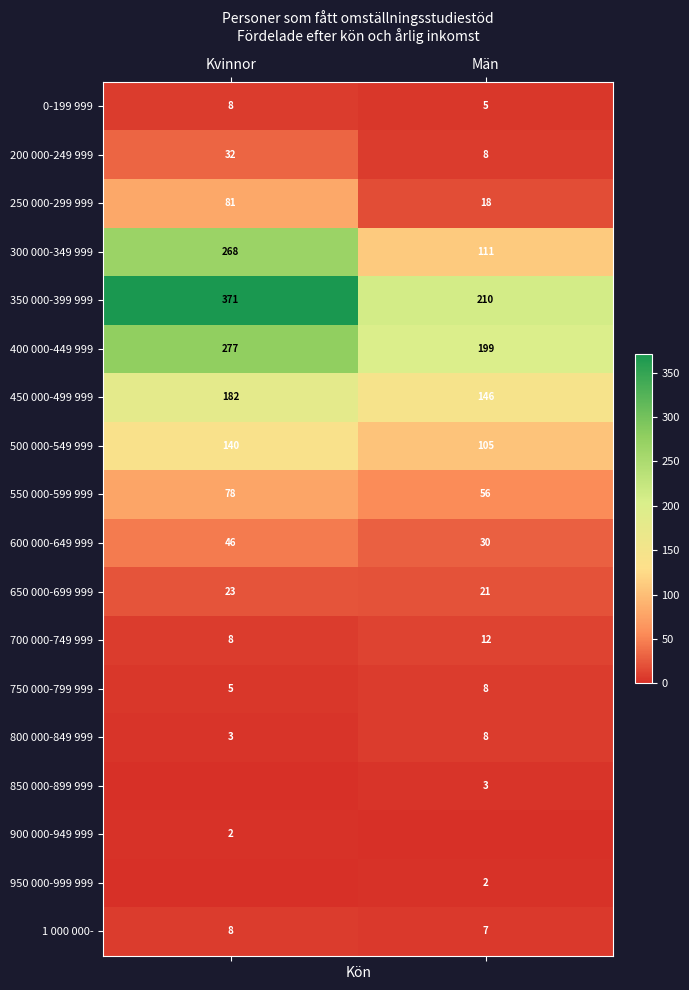

What is the difference between the highest and lowest values at Kvinnor?

371